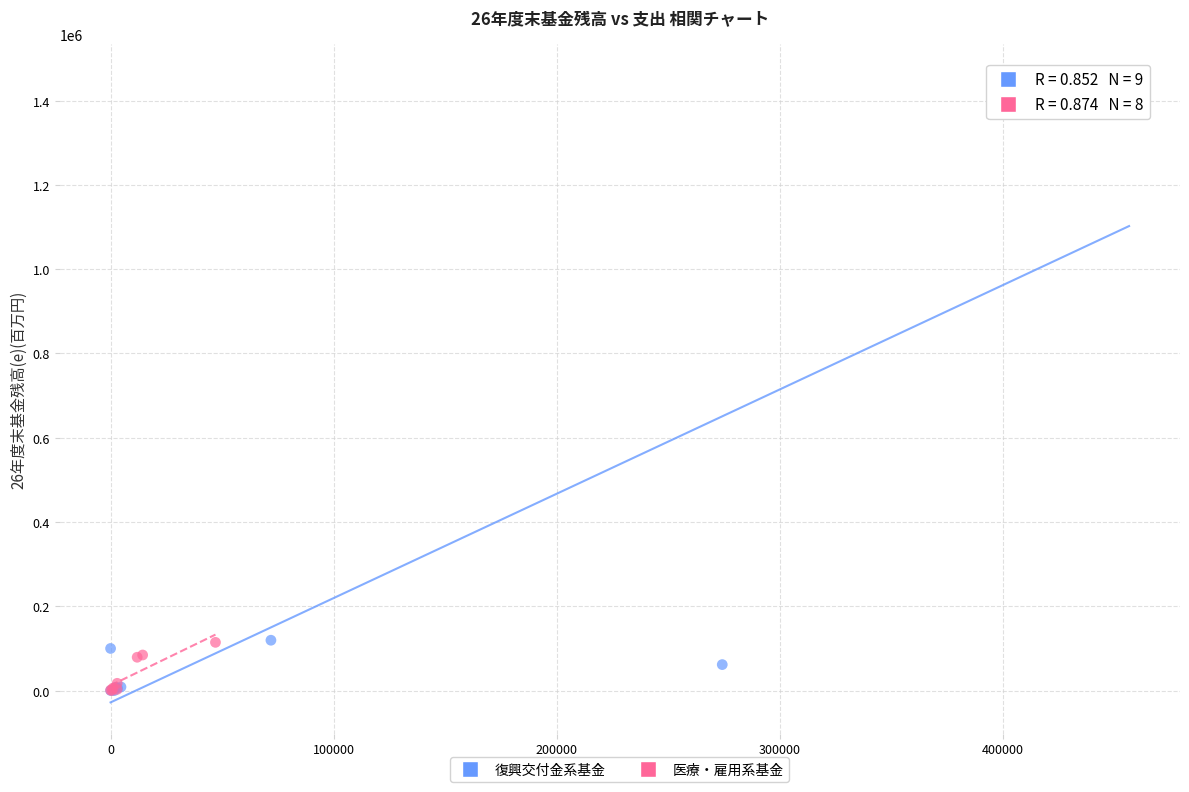

Which series has the largest Y range (max minus min)?

復興交付金系基金